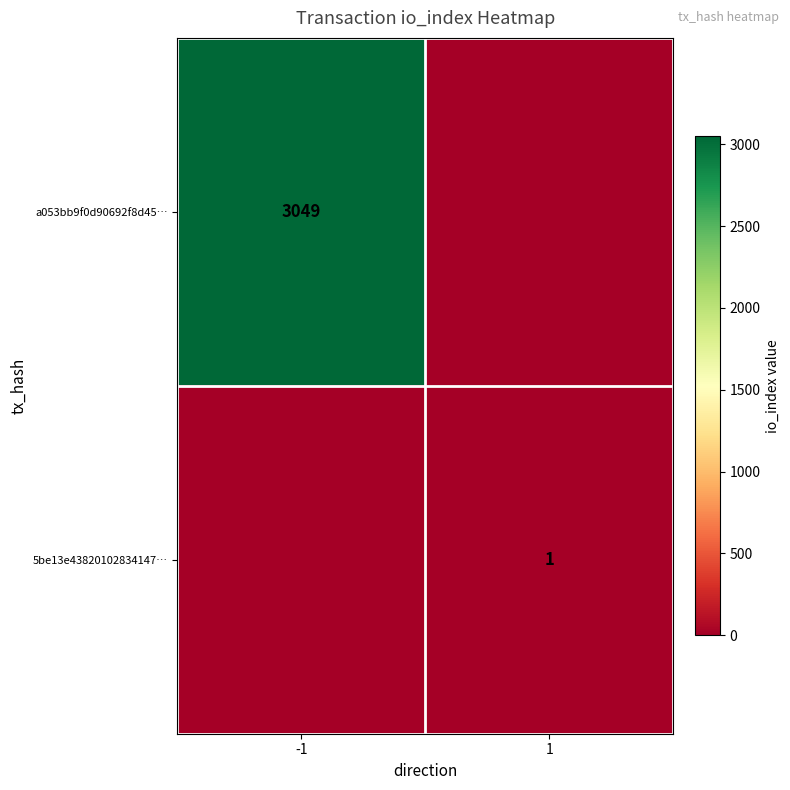

True or false: 5be13e43820102834147… has a value of 1 at 1.

True